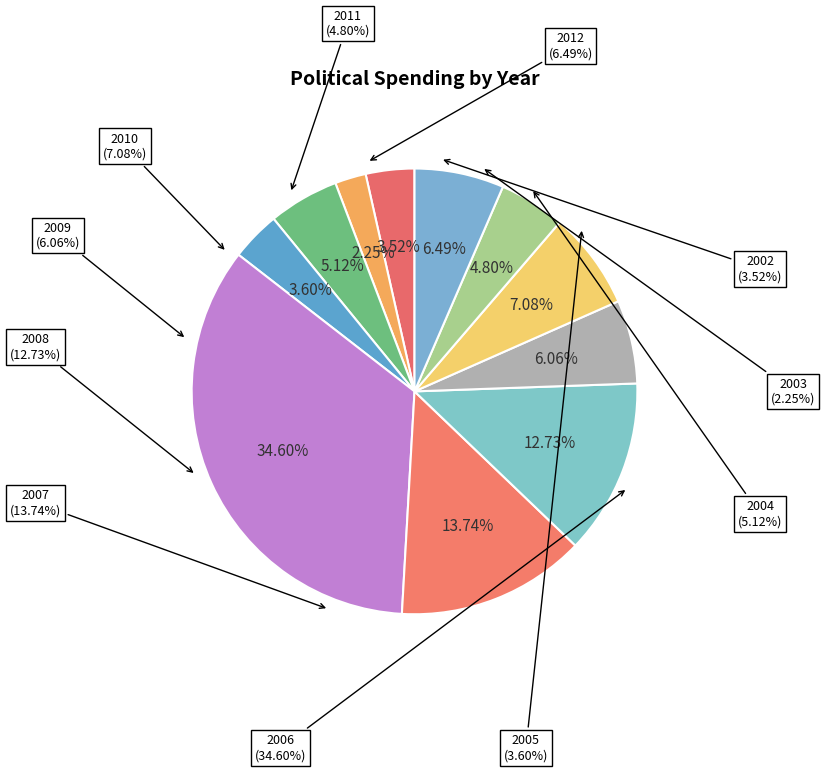

True or false: 2012 accounts for 1% of the total.

False